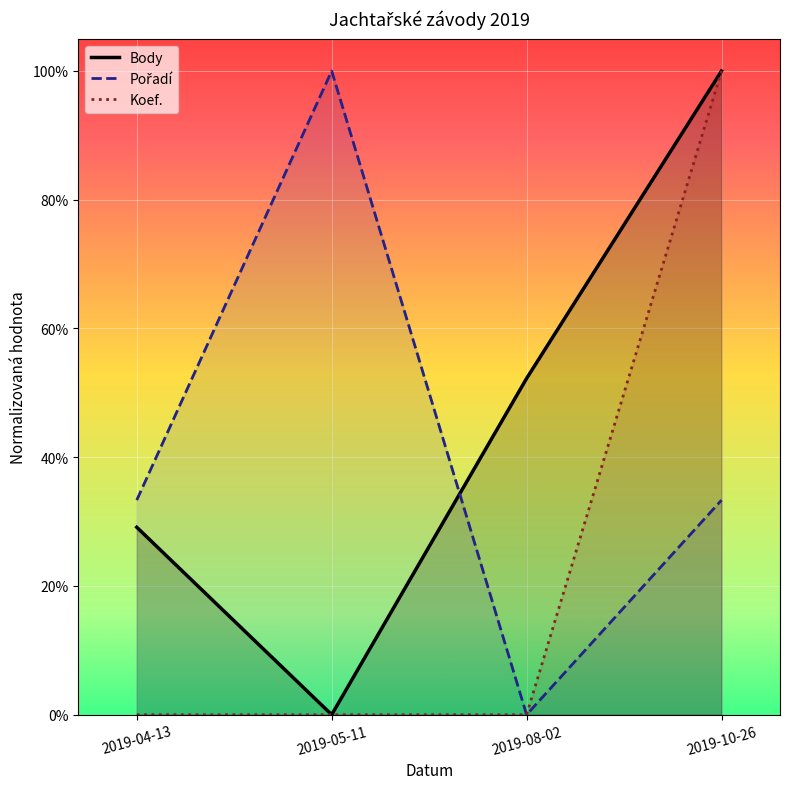

Rank the series by their average value, from highest to lowest.

Body, Pořadí, Koef.